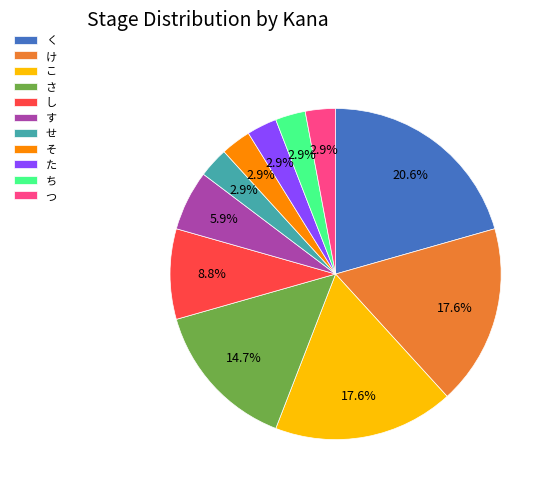

How many slices are in this pie chart?

11